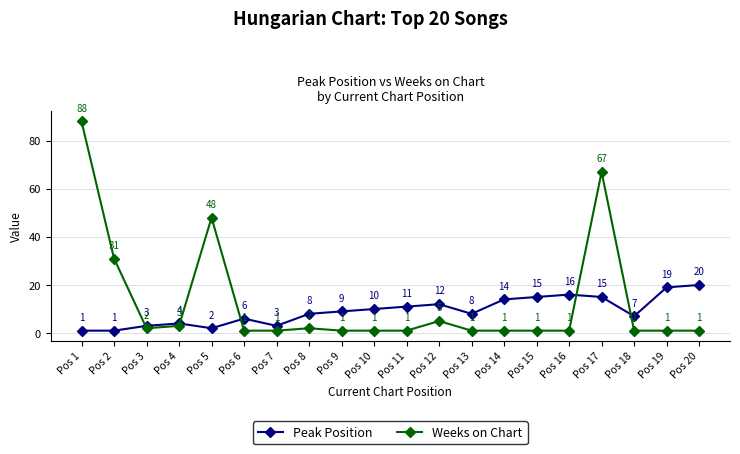

What value does the Peak Position series have at Pos 12, to the nearest 10?

10